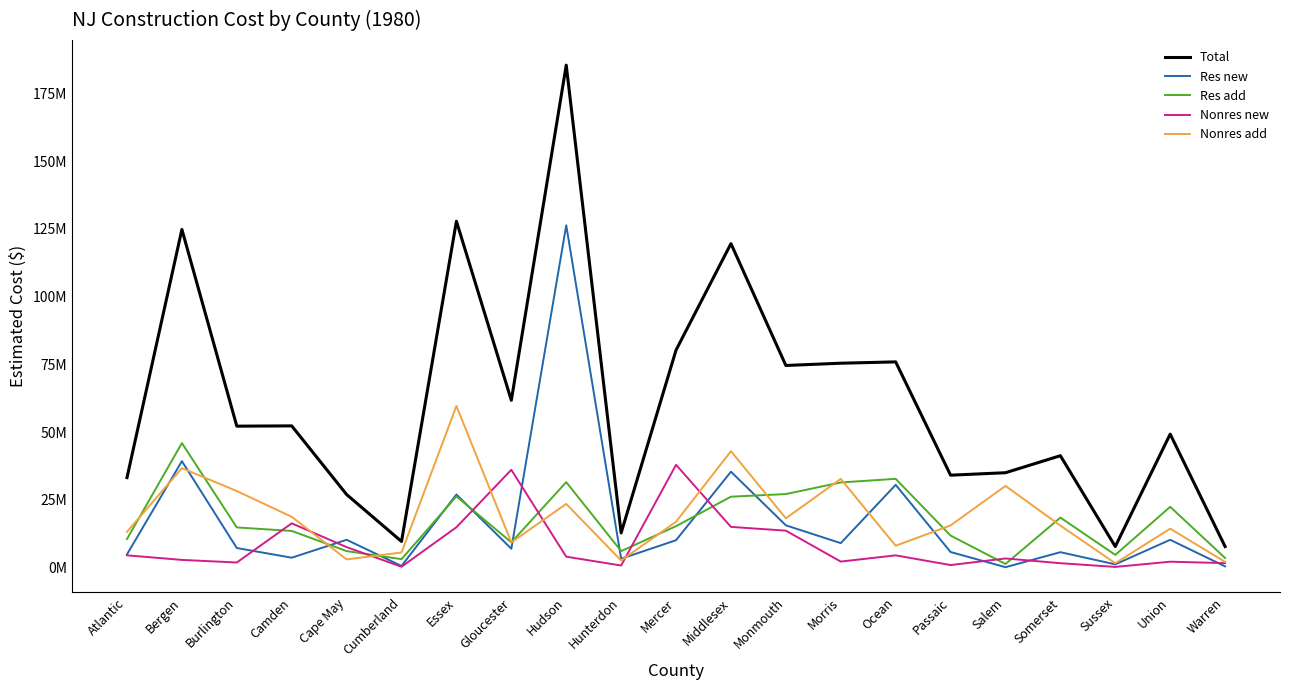

Is this an area chart (filled region under the line)?

No